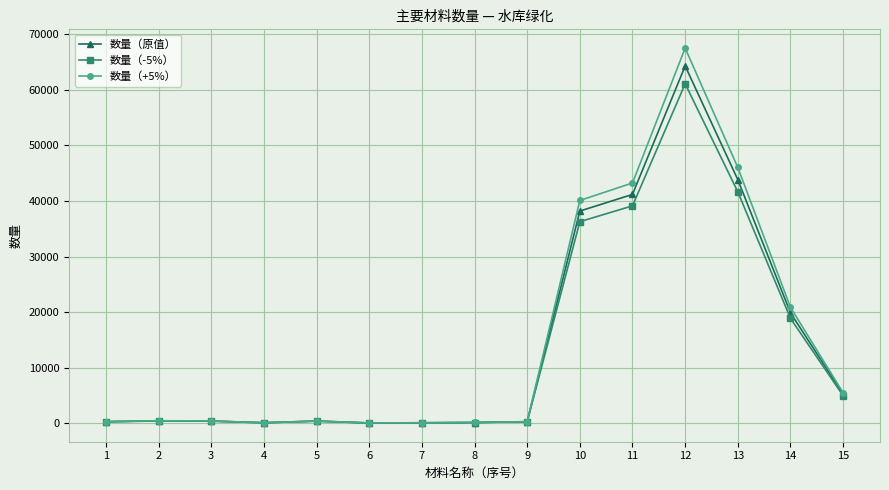

Is the value of 数量（-5%） at 12 greater than the value of 数量（原值） at 8?

Yes